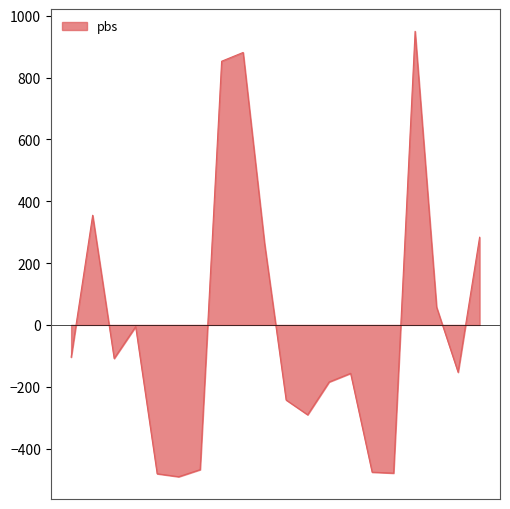

What is the smallest value displayed?

-491.0